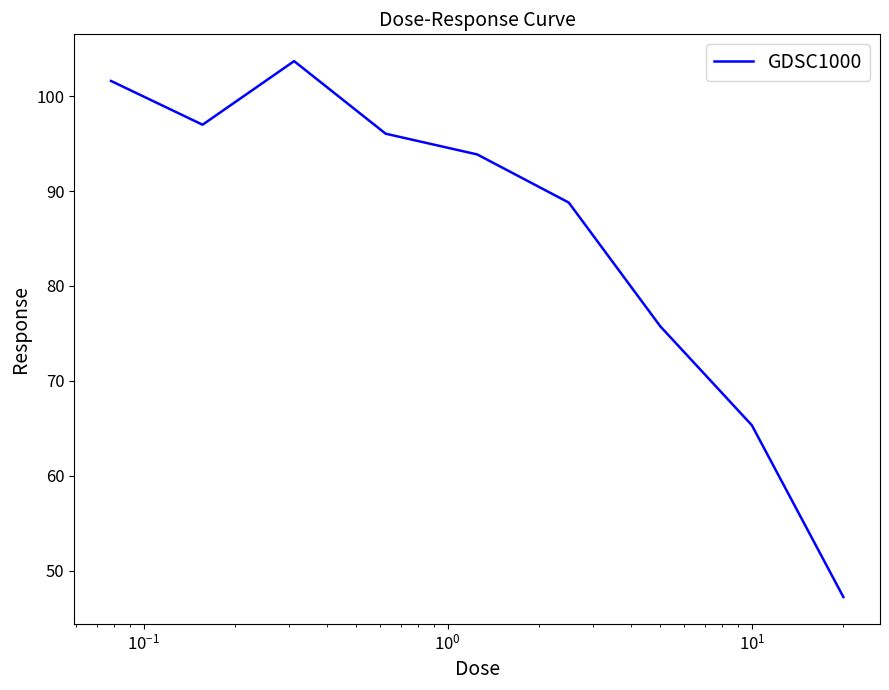

What is the sum of all values?

769.2